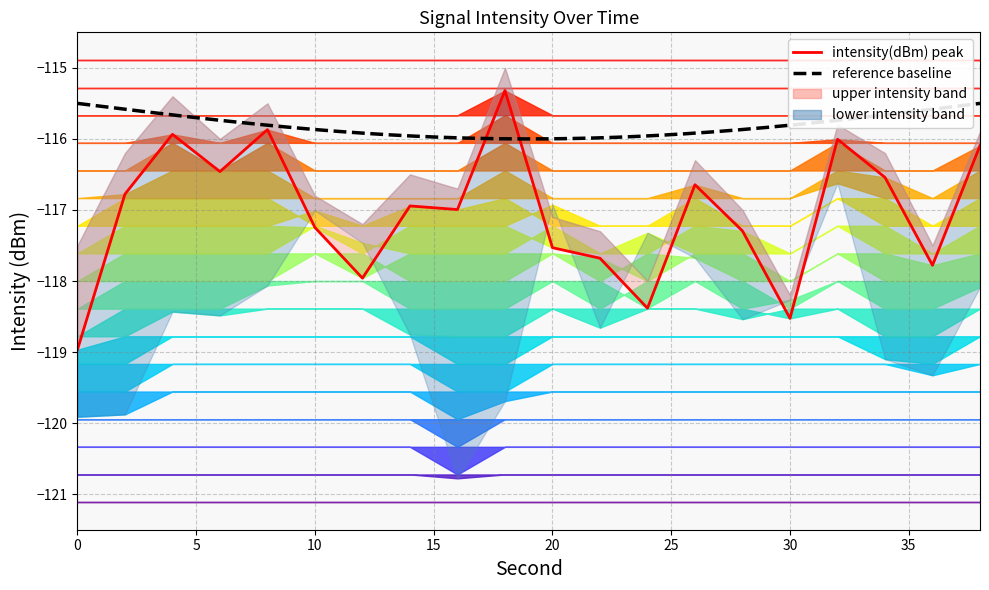

Where is the first local minimum for intensity_dBm?

6